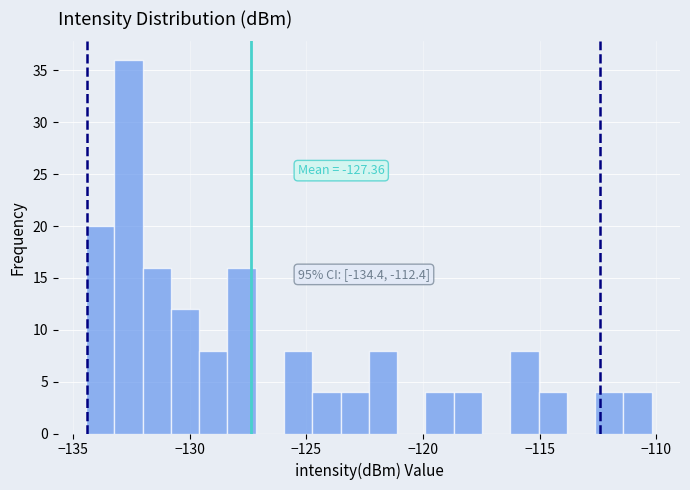

Around what value on the x-axis is the tallest bar? Give the approximate position of its centre, as read against the axis.

-132.5